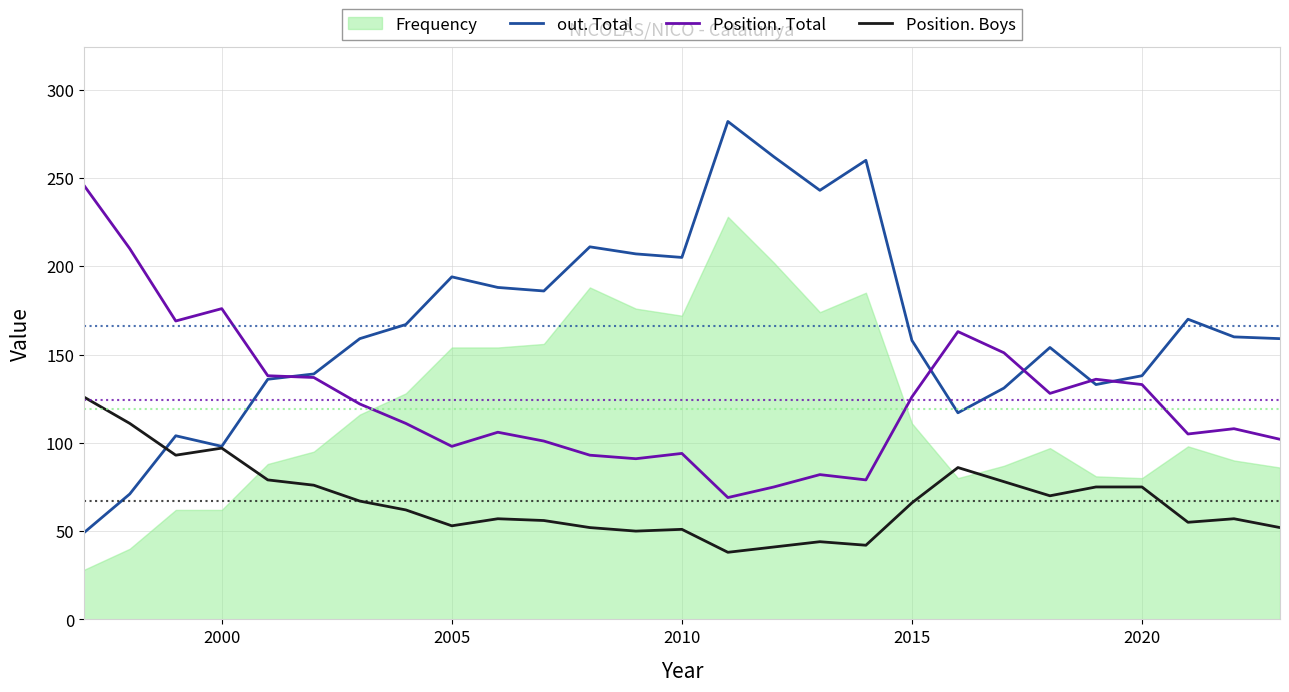

The value of out. Total at 2020 is 138. True or false?

True